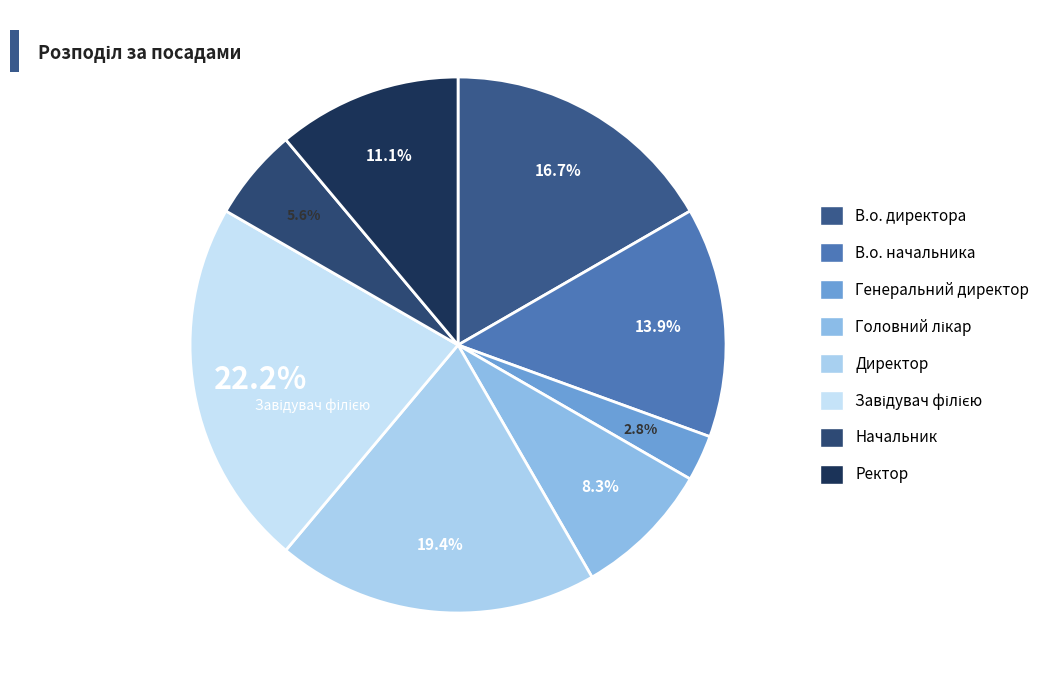

How many segments does this pie chart have?

8